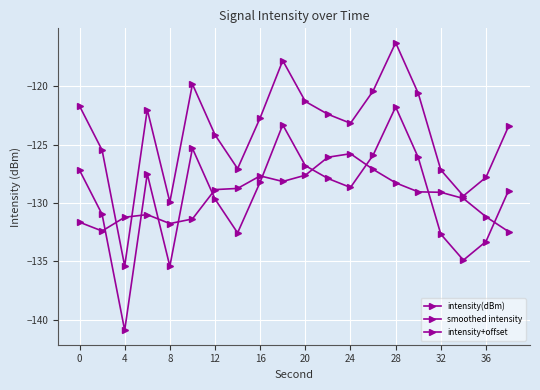

Rank the series by their maximum value, from highest to lowest.

intensity+offset, intensity(dBm), smoothed intensity